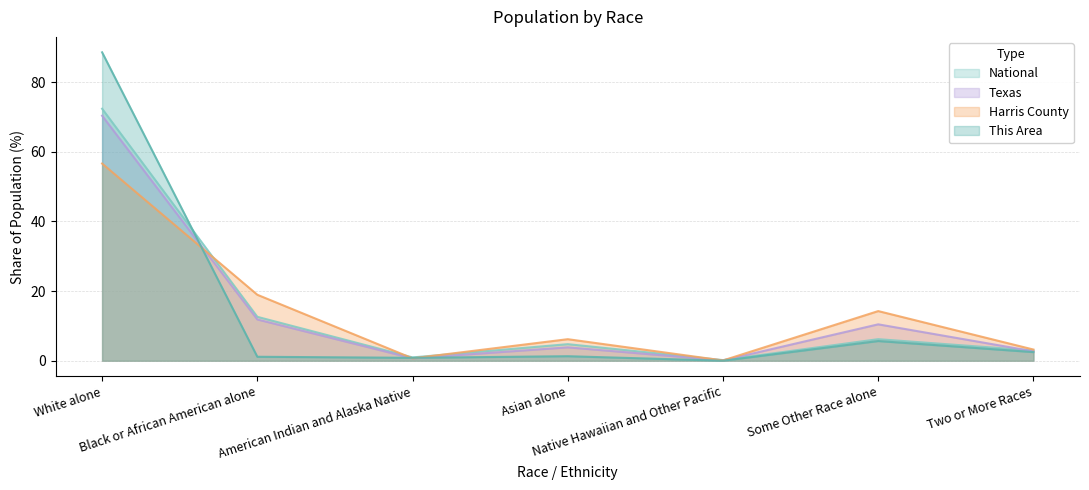

What is the total value across all series at White alone?

288.1